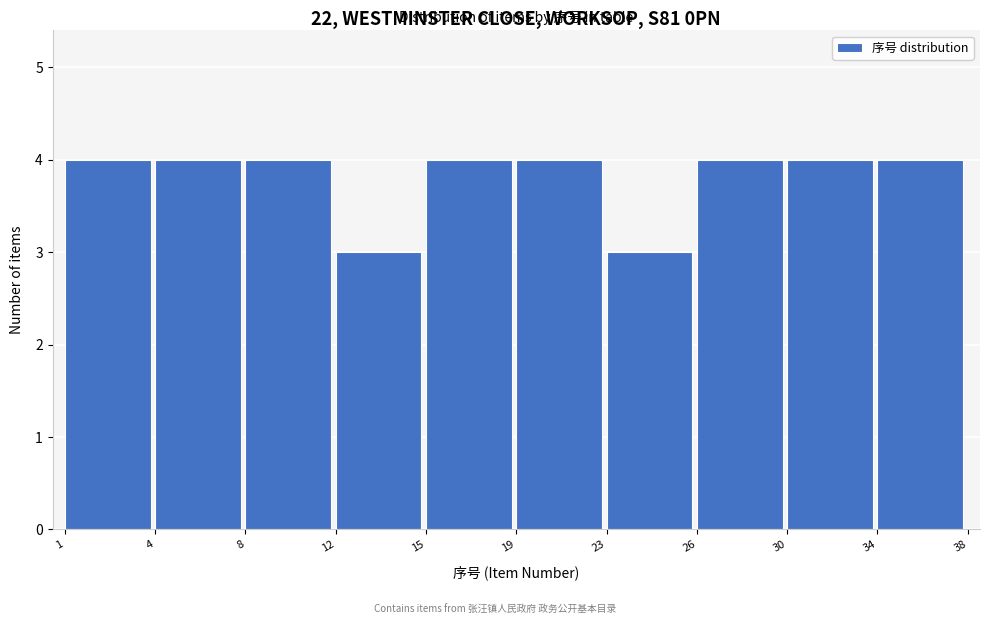

Reading right to left, transcribe all the data shown in this chart.

4	4	4	3	4	4	3	4	4	4